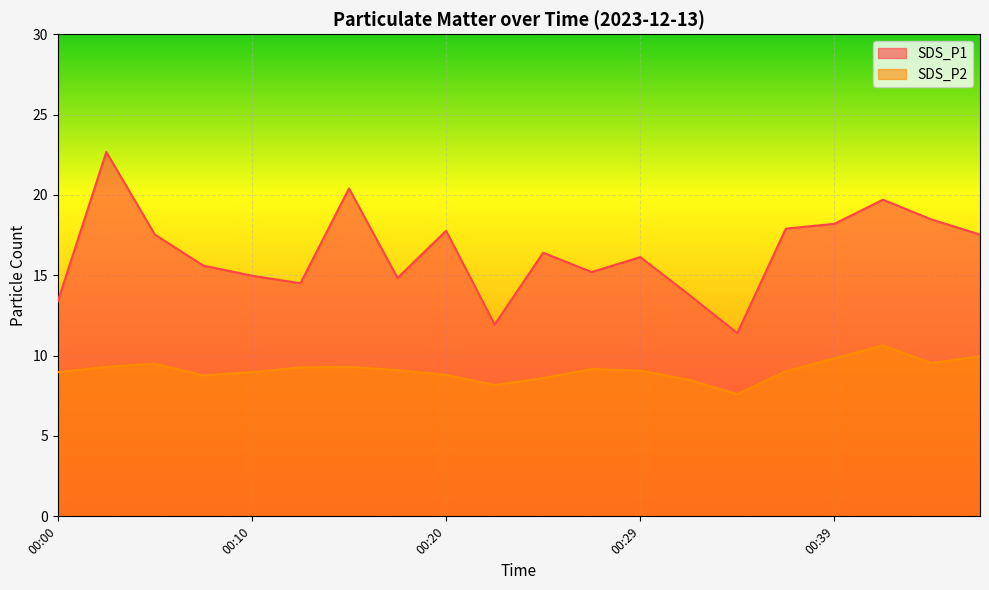

At which category does the chart reach its minimum across all series?

00:34